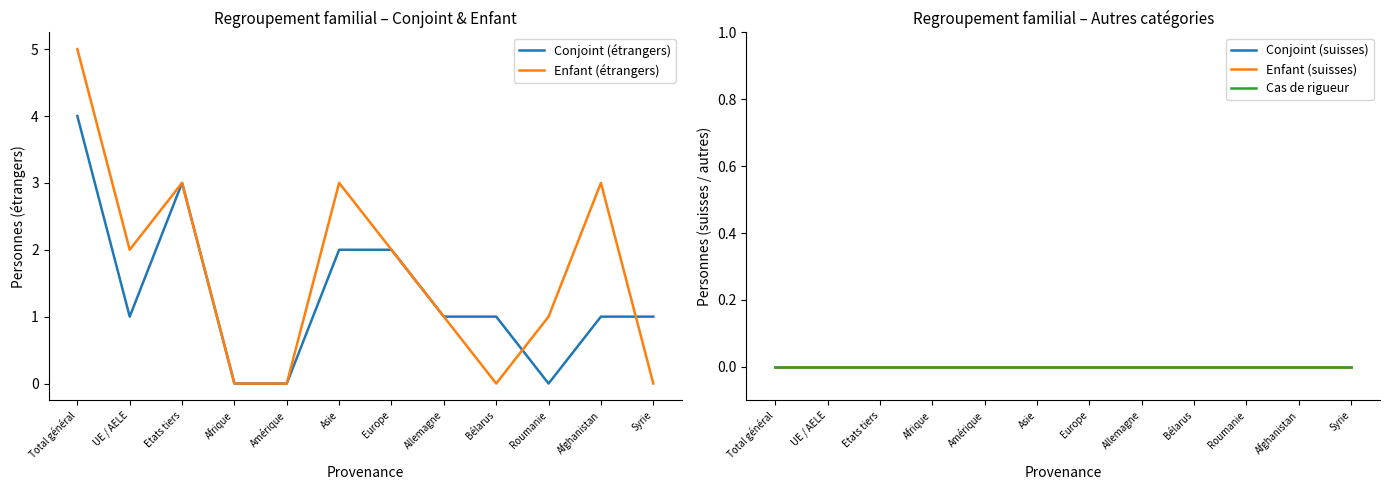

True or false: Conjoint (étrangers) and Cas de rigueur intersect in this chart.

False